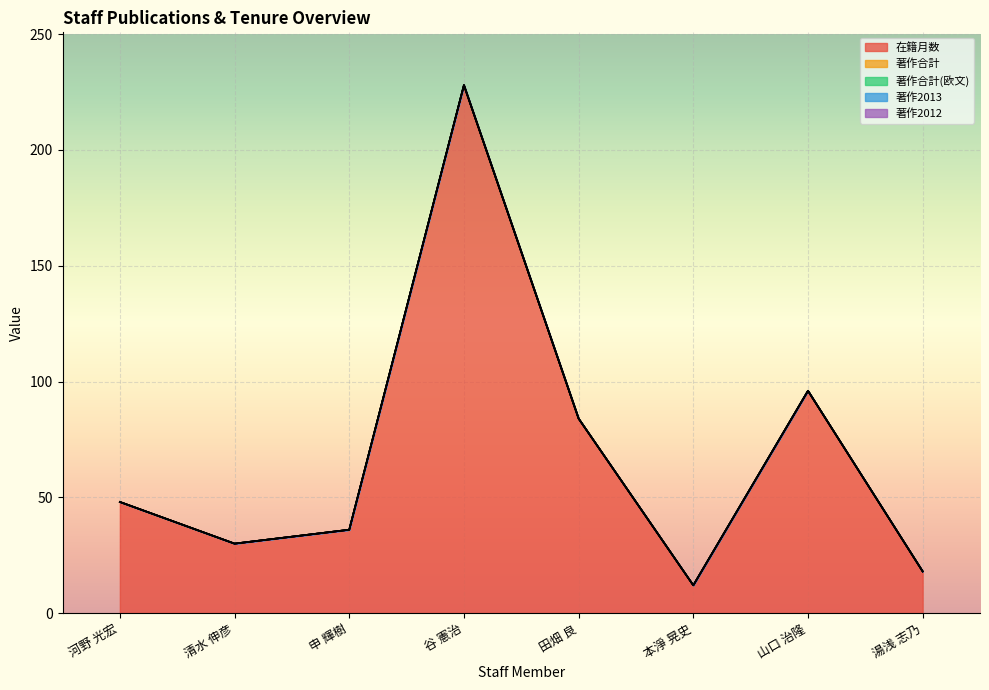

True or false: 著作合計 and 著作2012 cross at least once.

False